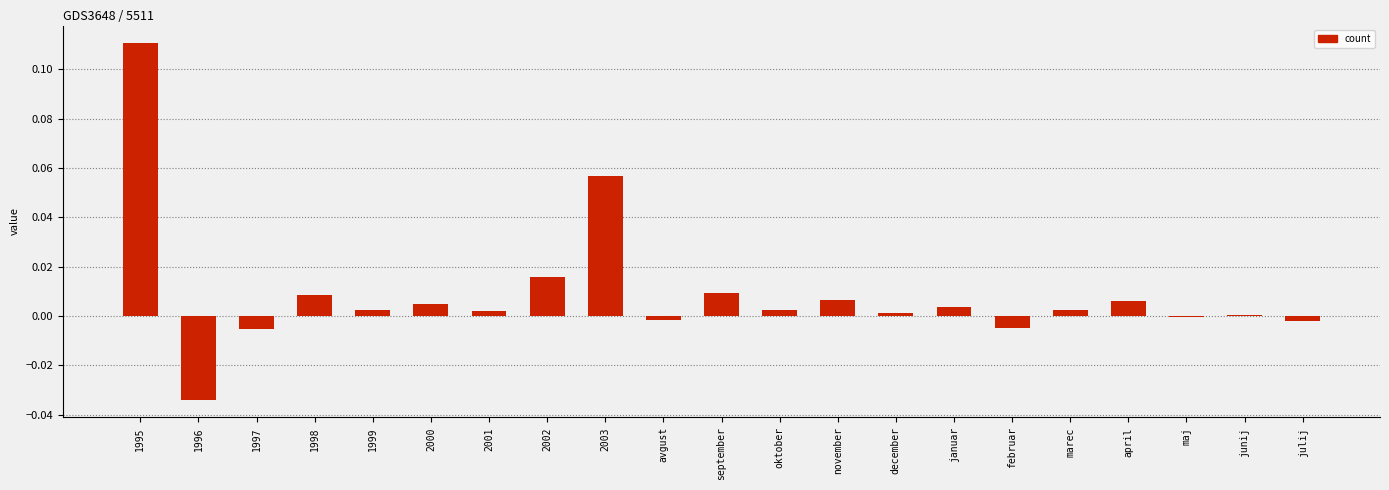

The chart shows a value of 0.0 at 2002. True or false?

True